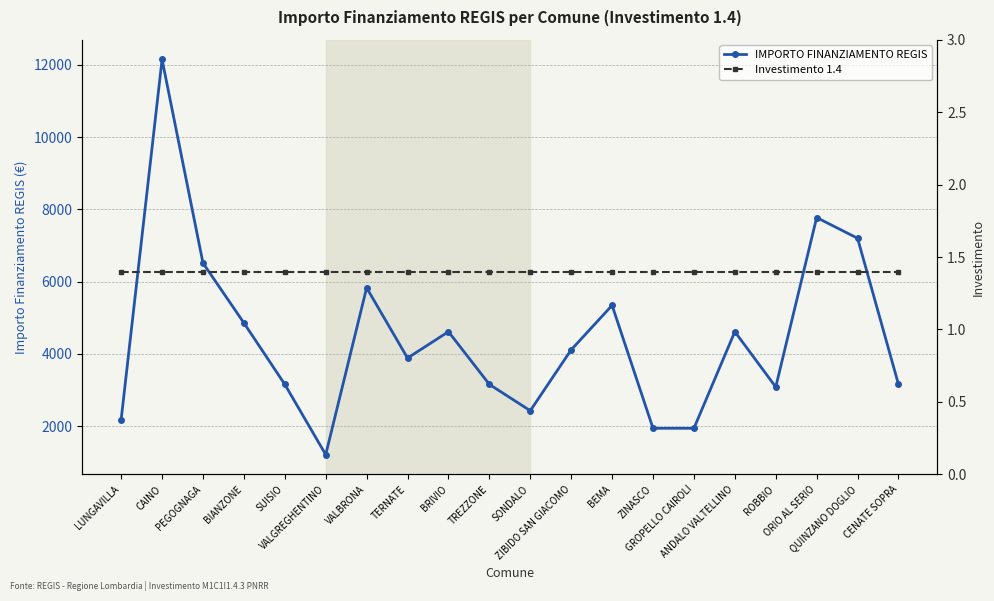

Where is IMPORTO FINANZIAMENTO REGIS nearest to the value 6682?

PEGOGNAGA